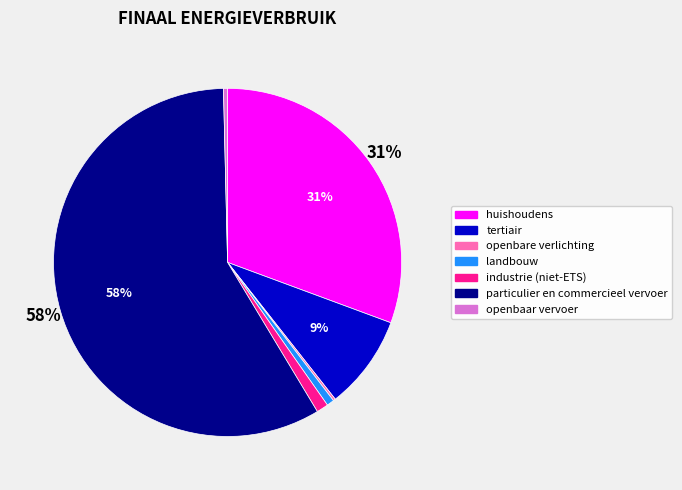

True or false: particulier en commercieel vervoer accounts for 58% of the total.

True